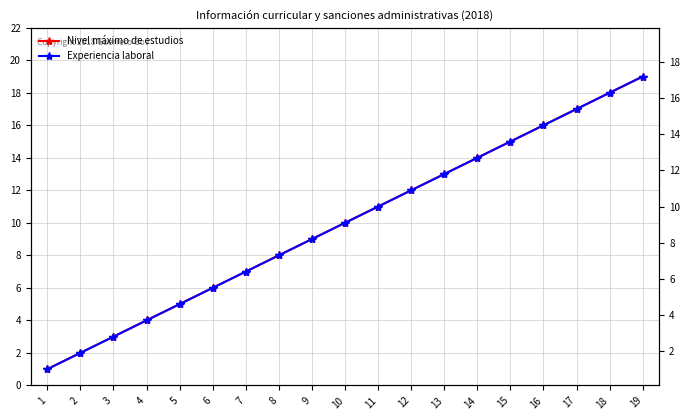

Rank the series by their maximum value, from lowest to highest.

Nivel máximo de estudios, Experiencia laboral